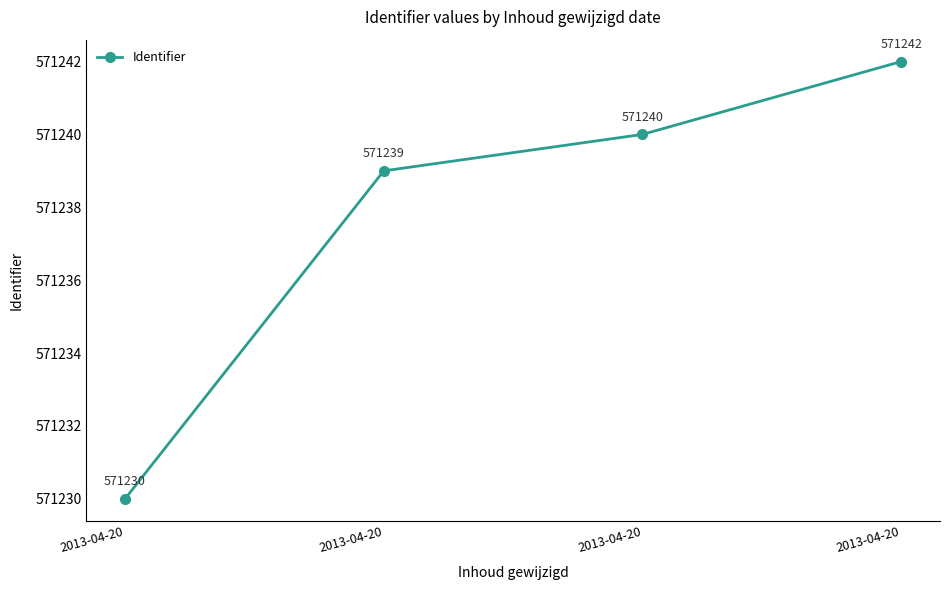

Between 2013-04-20 and 2013-04-20, which is larger?

2013-04-20